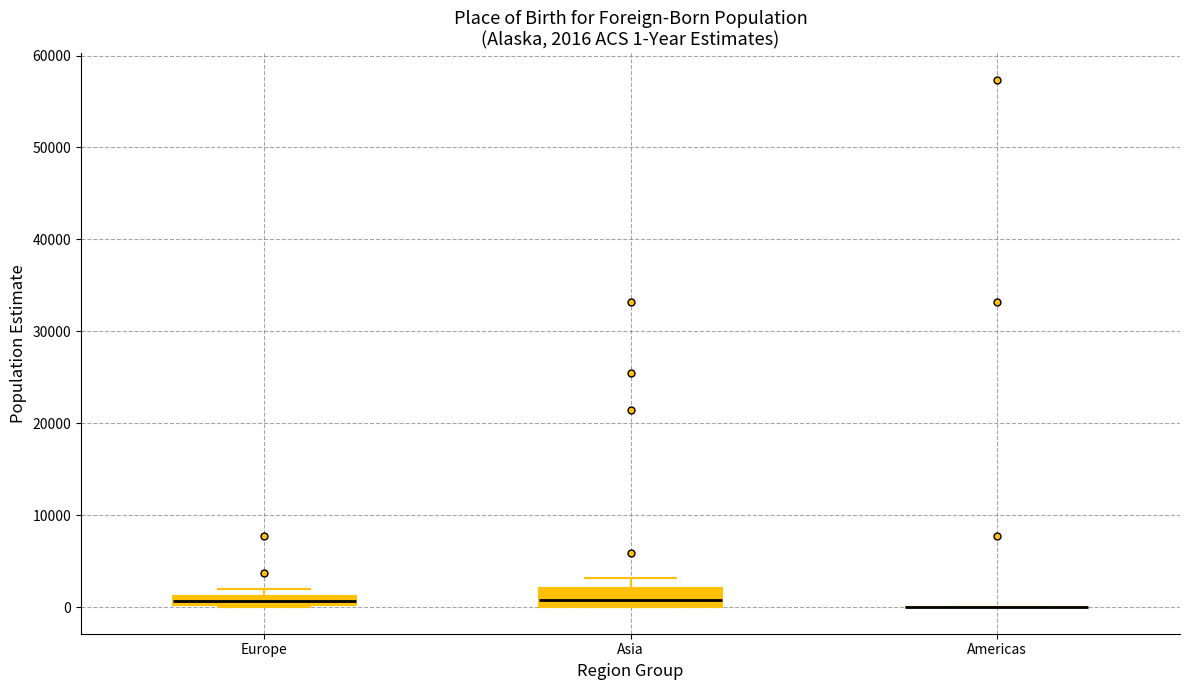

Which box is the tallest, from its lower edge to its upper edge?

Asia